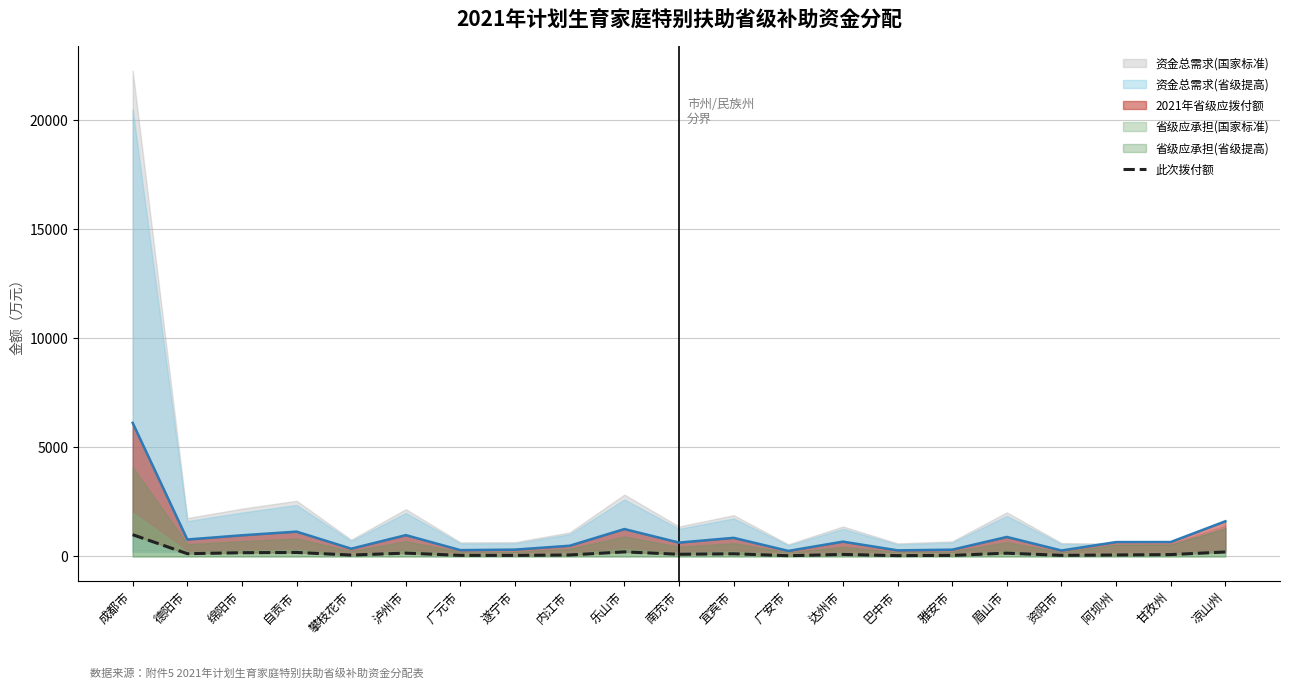

What is the difference between the maximum and minimum values?

962.5